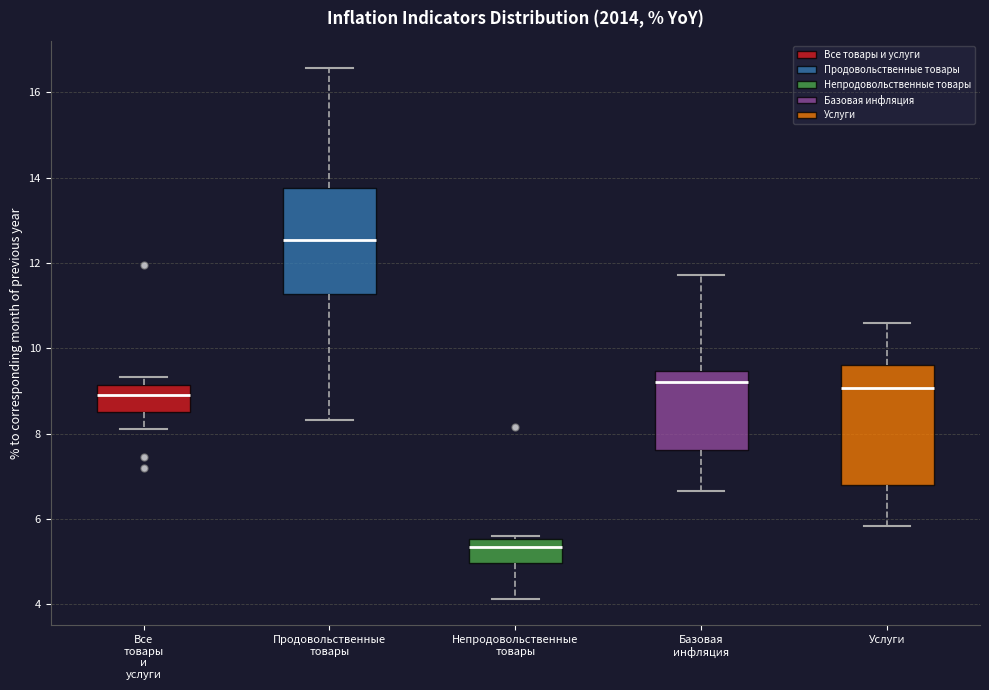

Which box is the tallest, from its lower edge to its upper edge?

Услуги